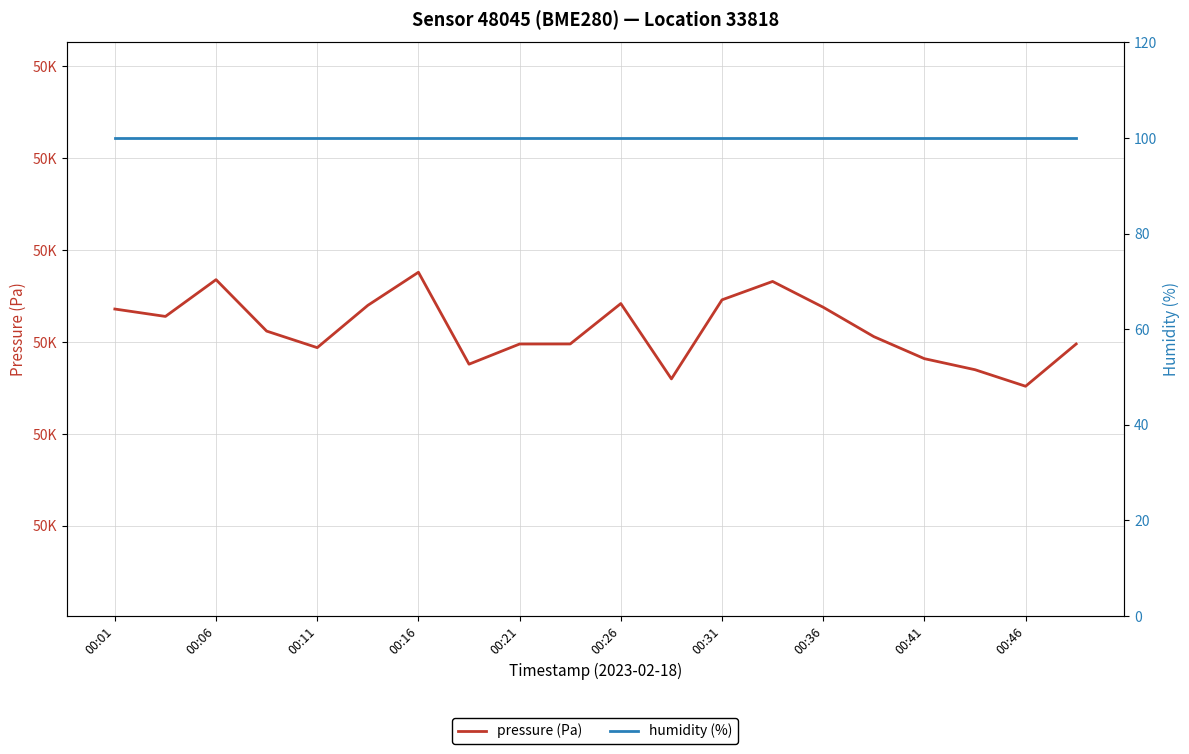

What value does the pressure (Pa) series have at 00:36?

50347.6